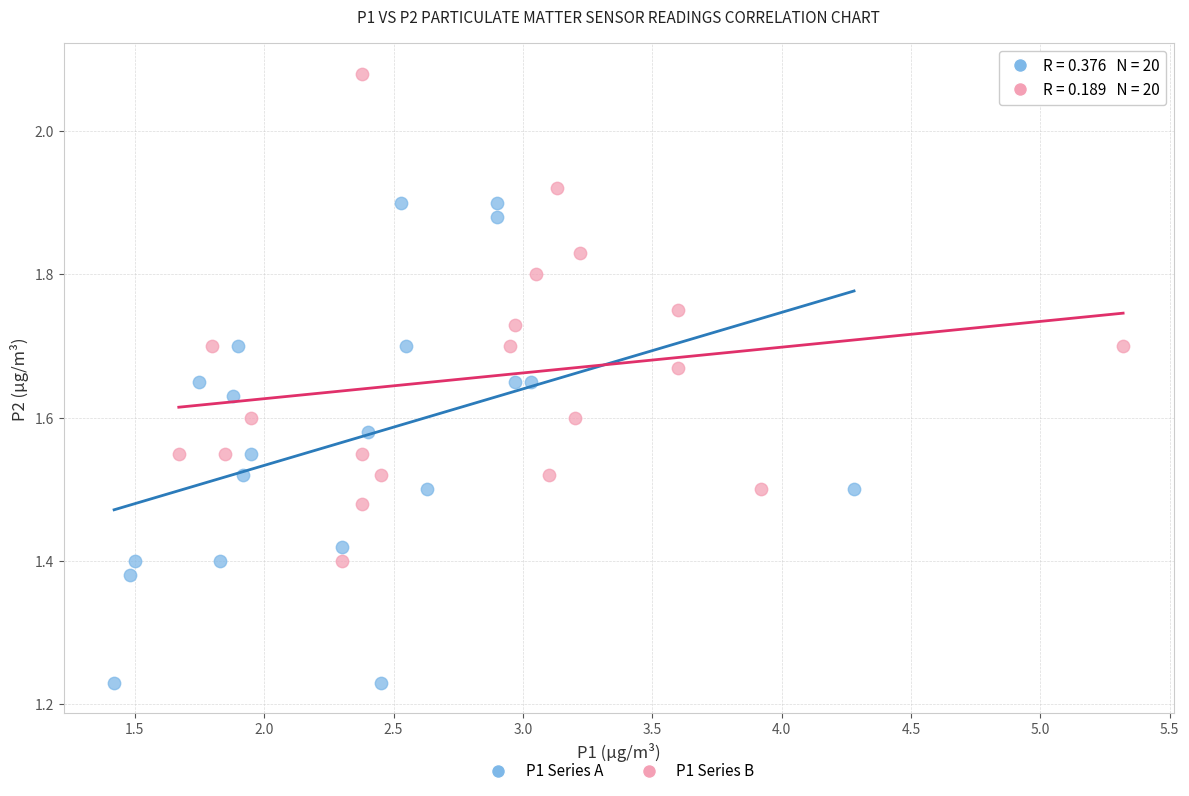

Which series contains the lowest Y value?

P1 Series A